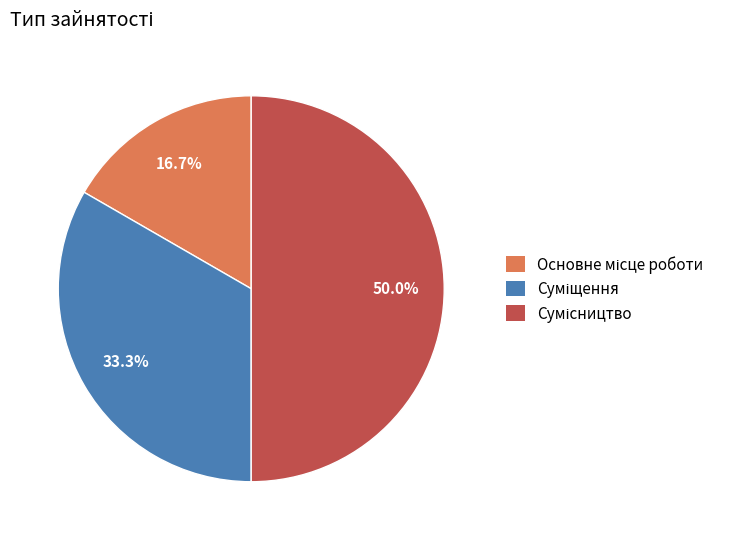

Count the number of slices in the pie.

3